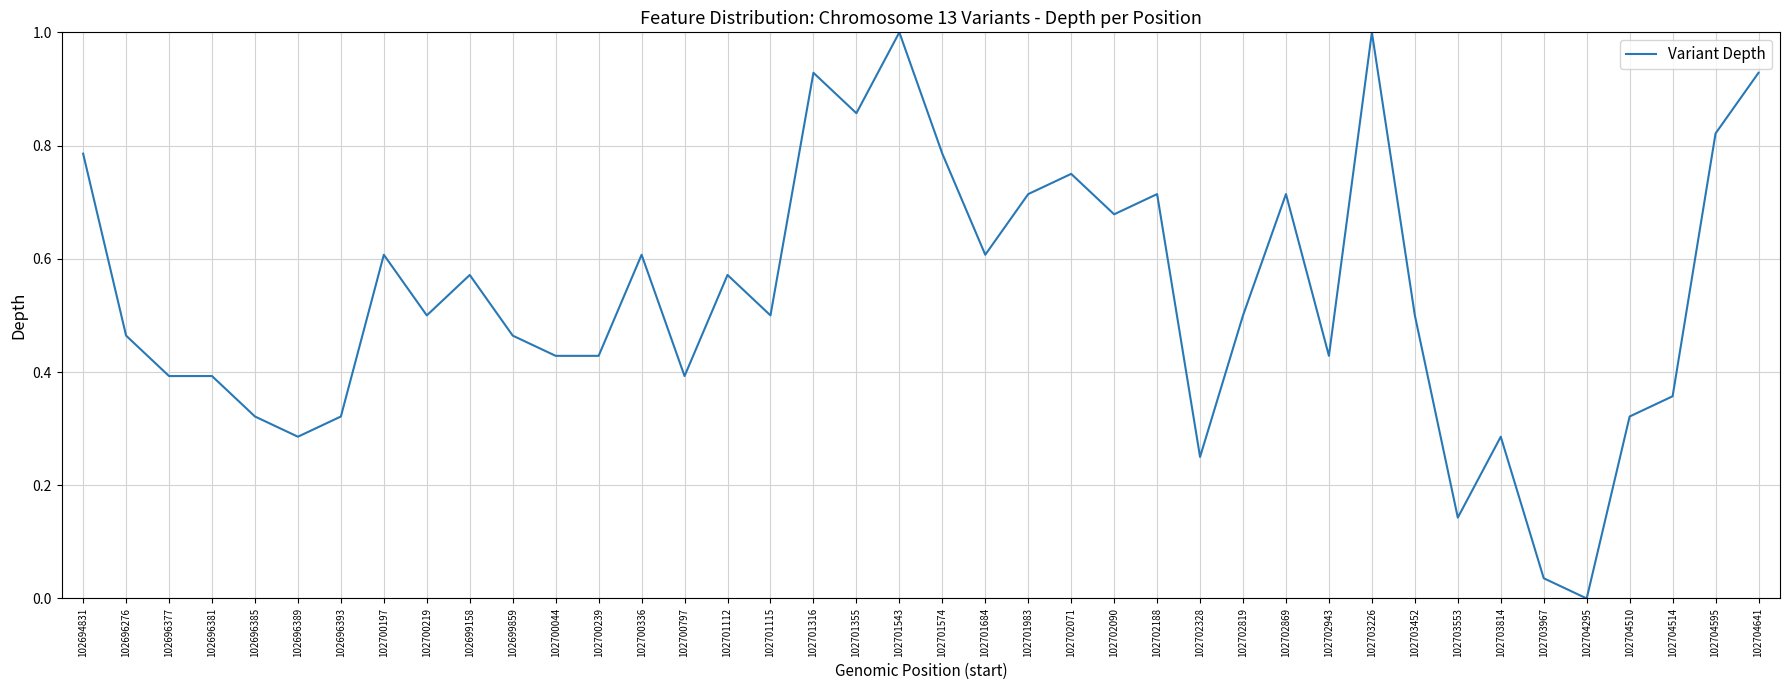

Is it true that the value at 102703226 is 1.0?

True